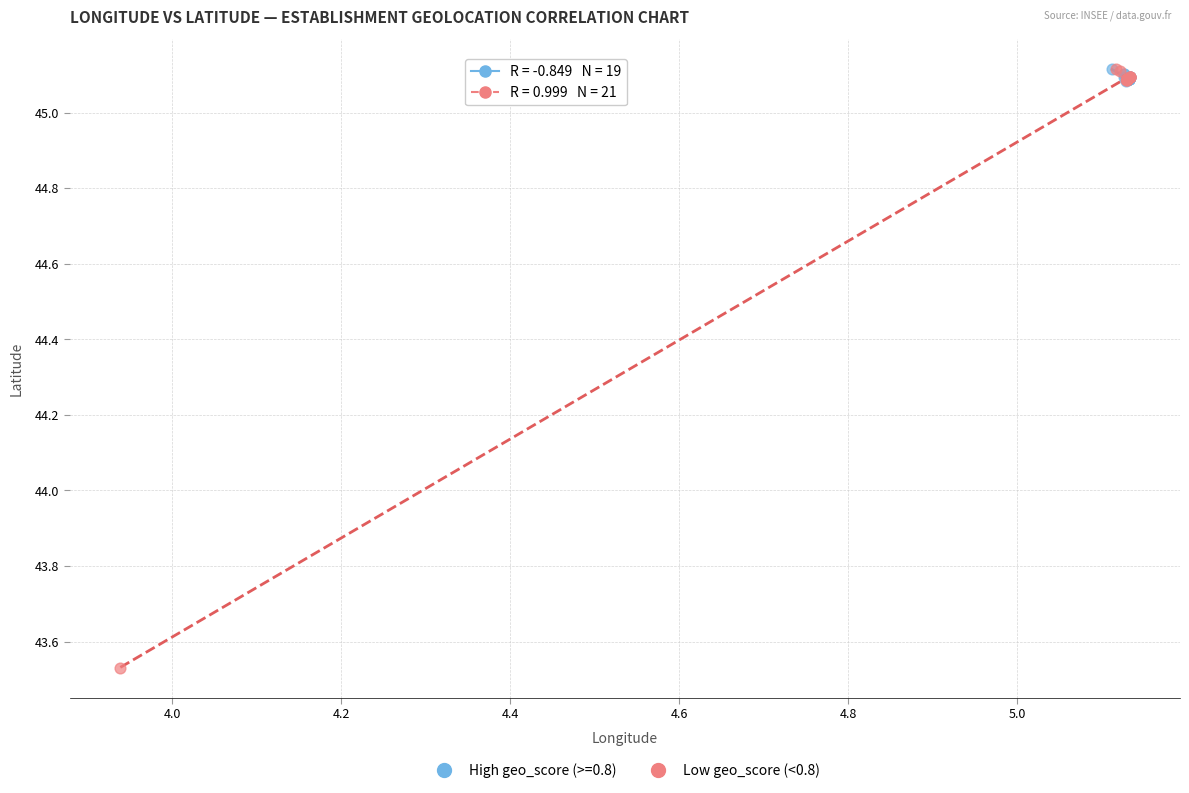

Which series reaches the minimum Y coordinate?

Low geo_score (<0.8)